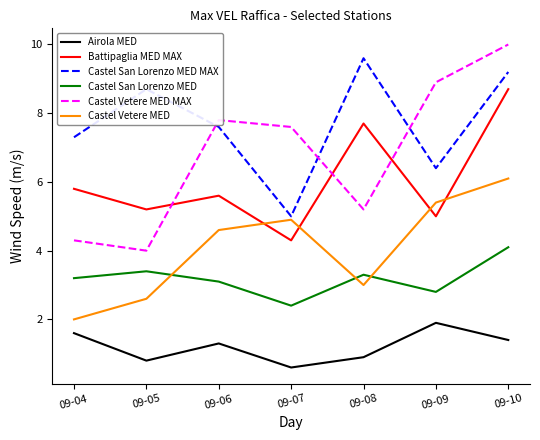

Which label corresponds to the largest value in the chart?

09-10